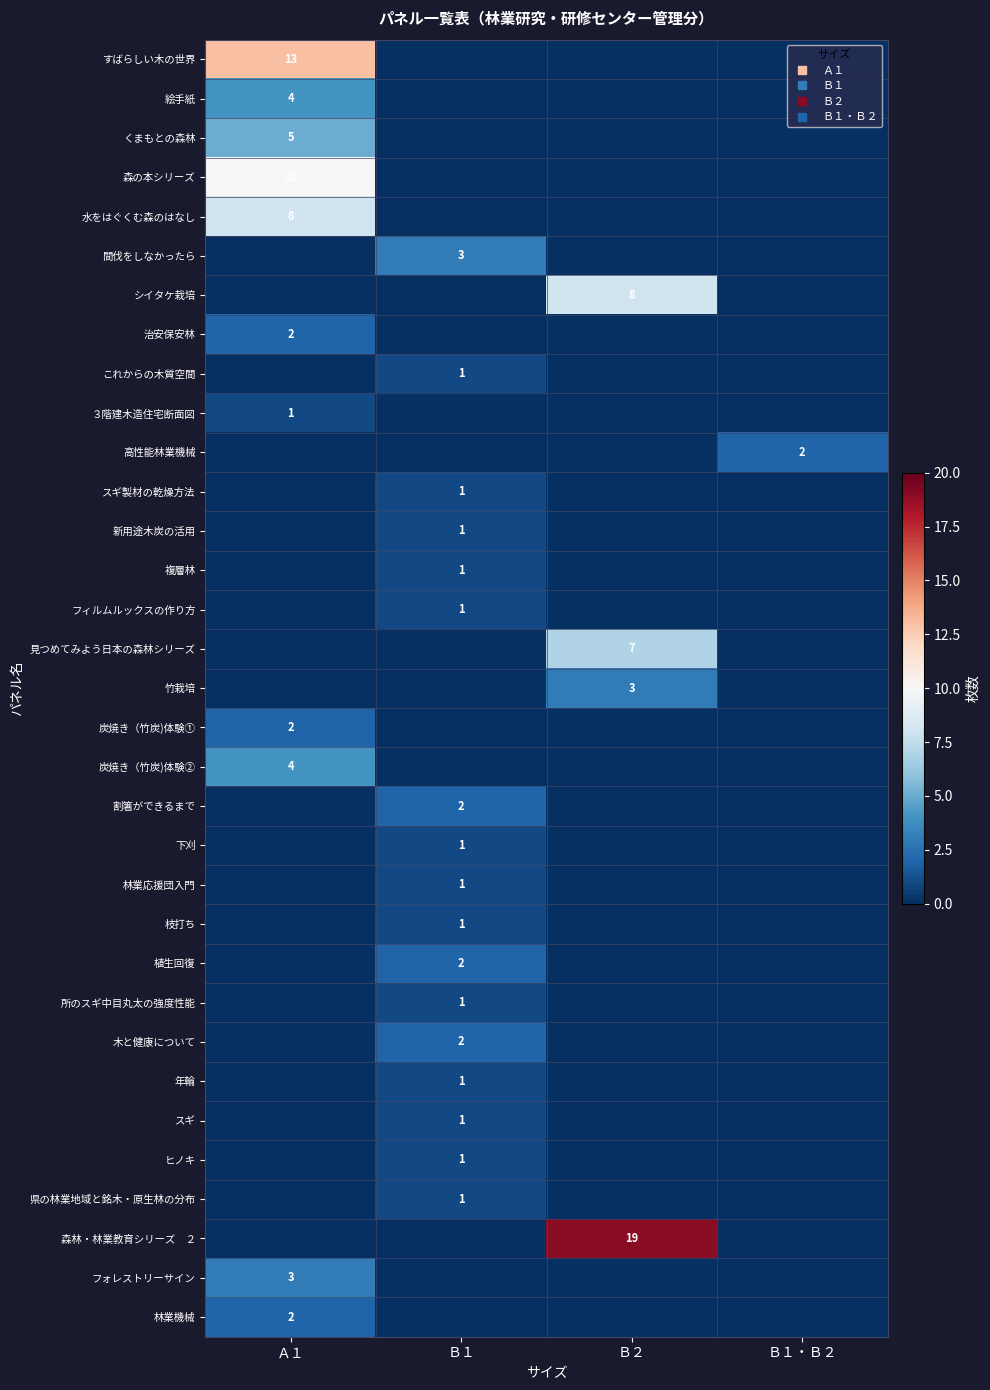

At which category is the sum across all series the highest?

Ａ１